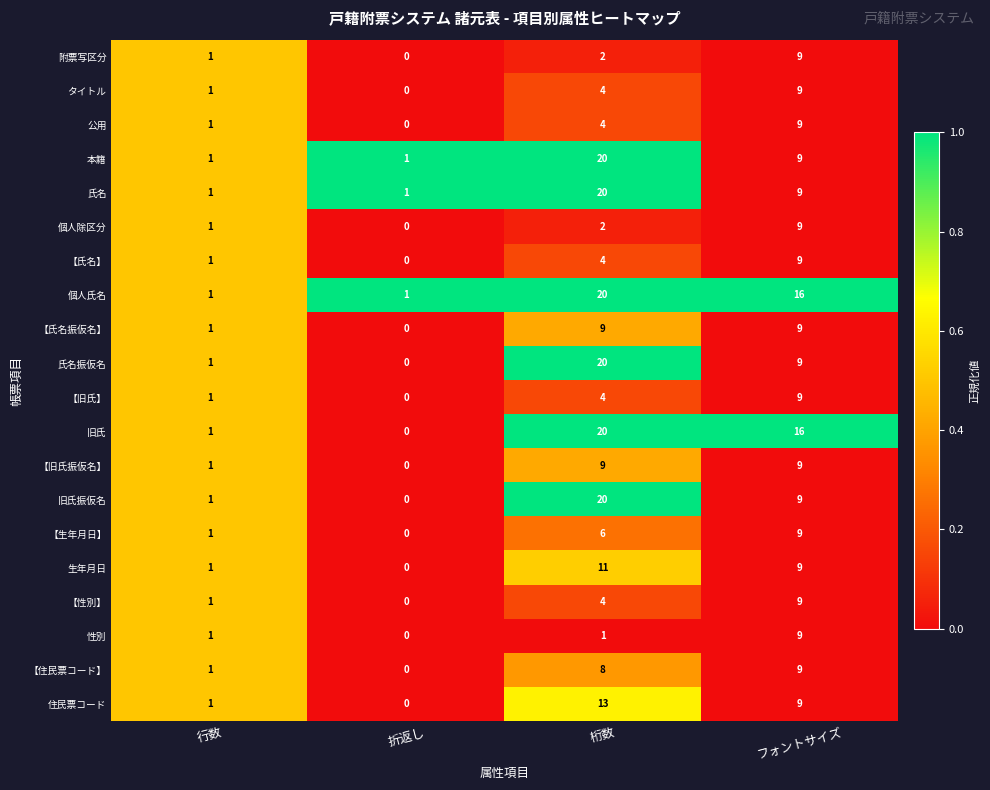

What is the difference between the highest and lowest values at 折返し?

1